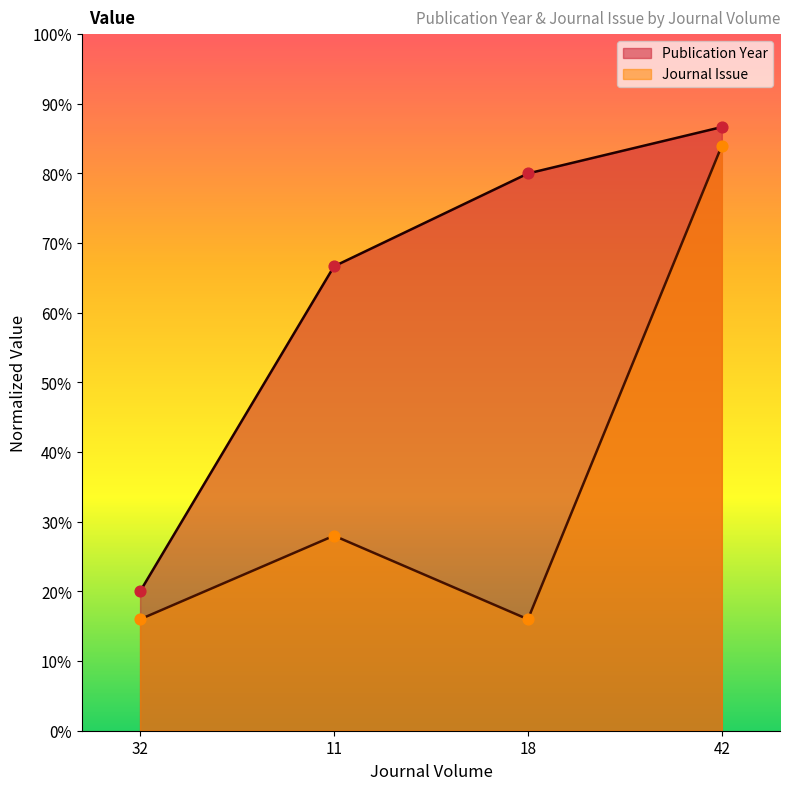

At how many categories does at least one series exceed 34?

3